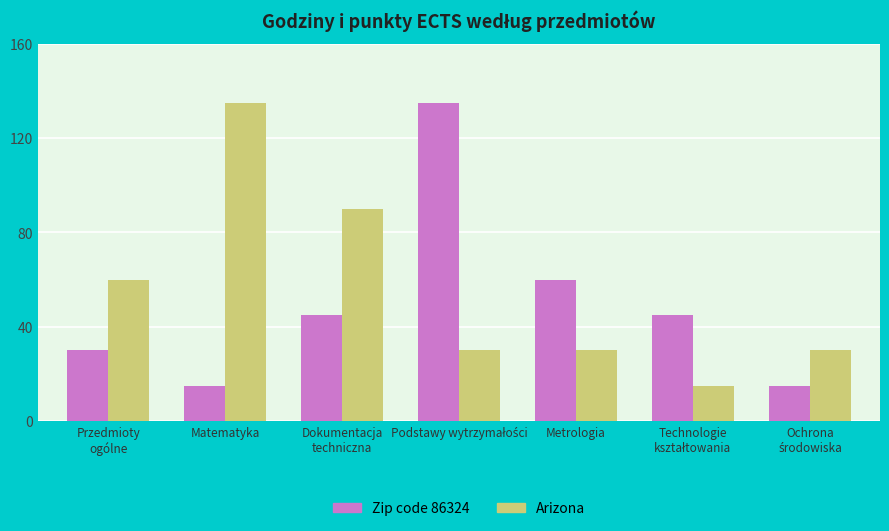

What is the difference between the highest and lowest values at Metrologia?

30